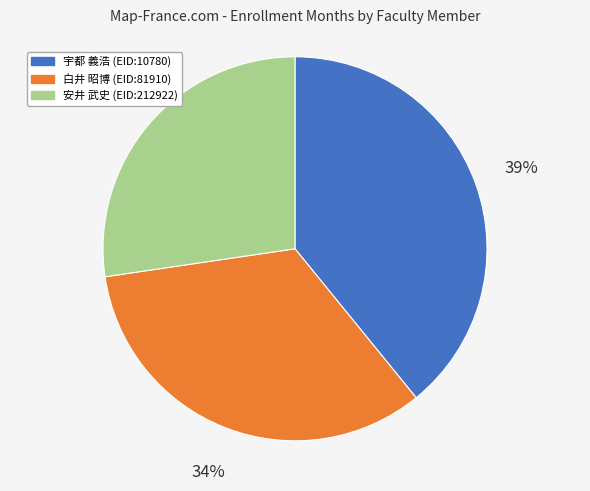

Is there any slice that represents more than half of the pie?

No